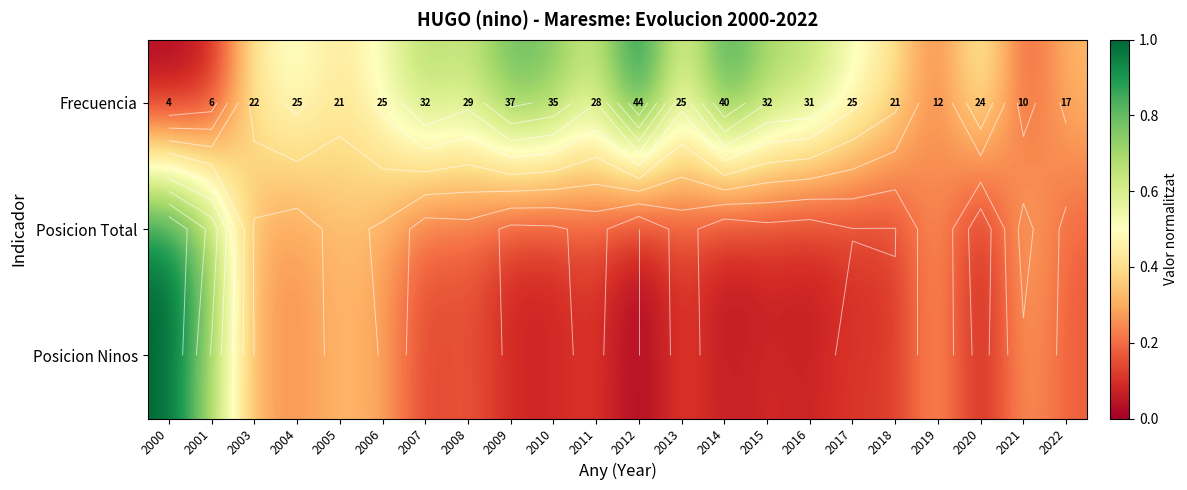

Which series has the largest total across all categories?

Frecuencia